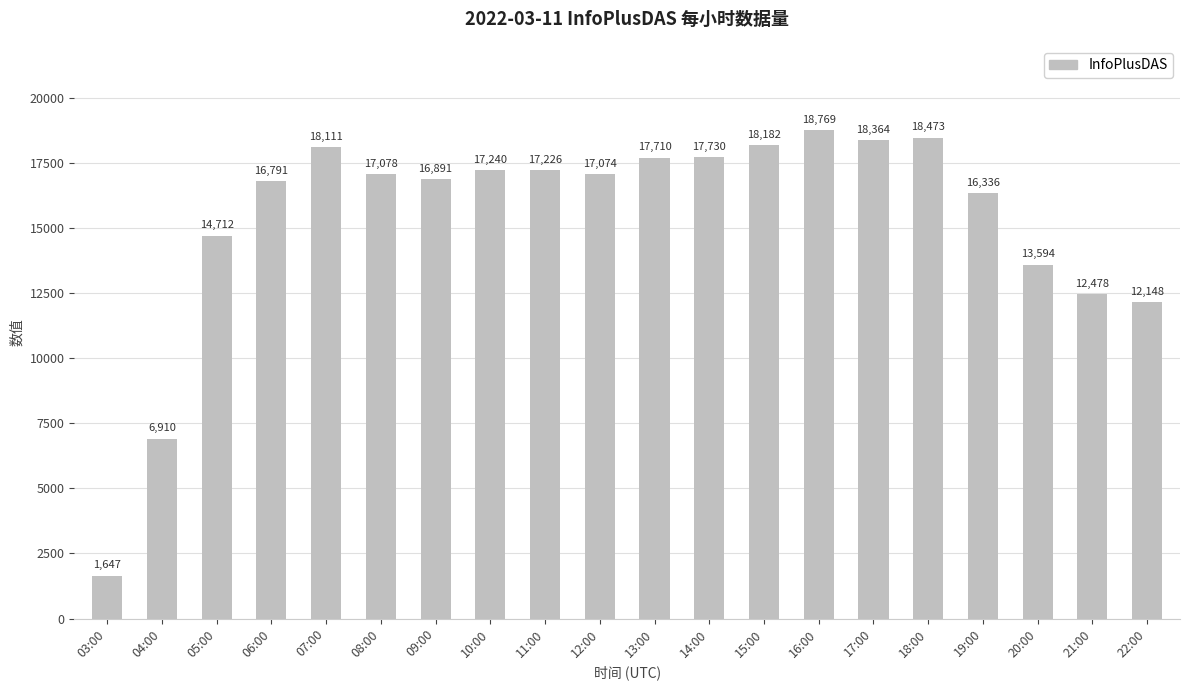

What is the sum of all values?

307464